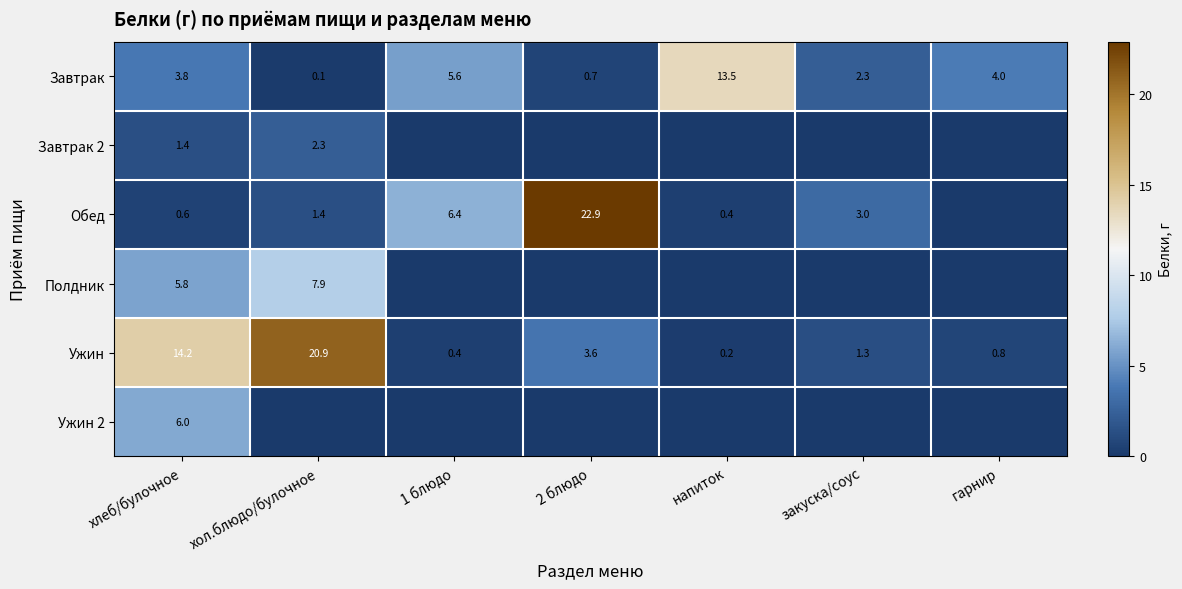

Which category has the highest value in the Завтрак series?

напиток